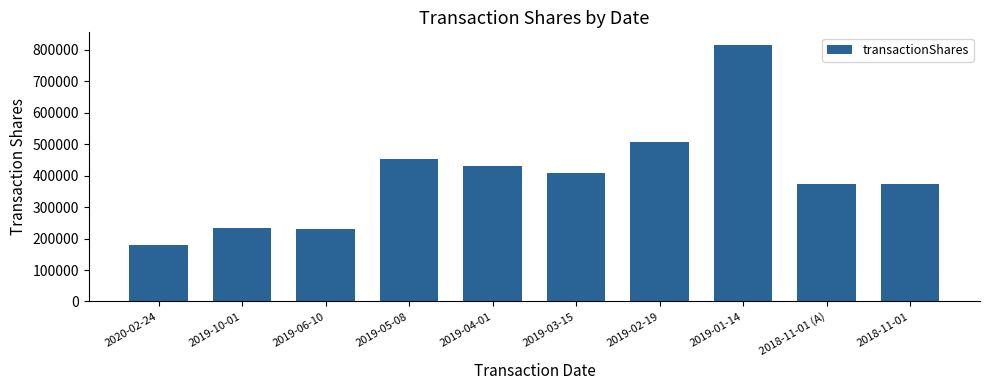

Approximately how many times larger is the value at 2018-11-01 compared to 2020-02-24?

2.1